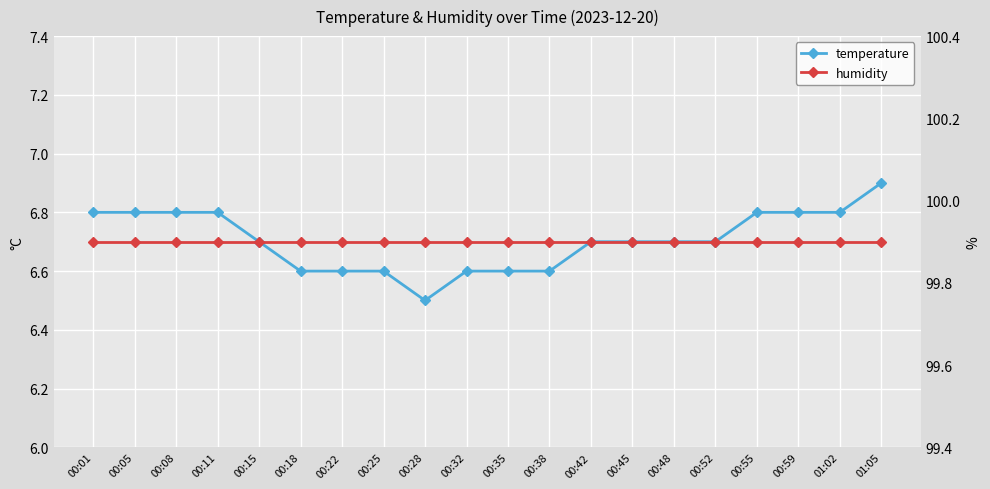

What are all the series names shown in the legend?

temperature, humidity